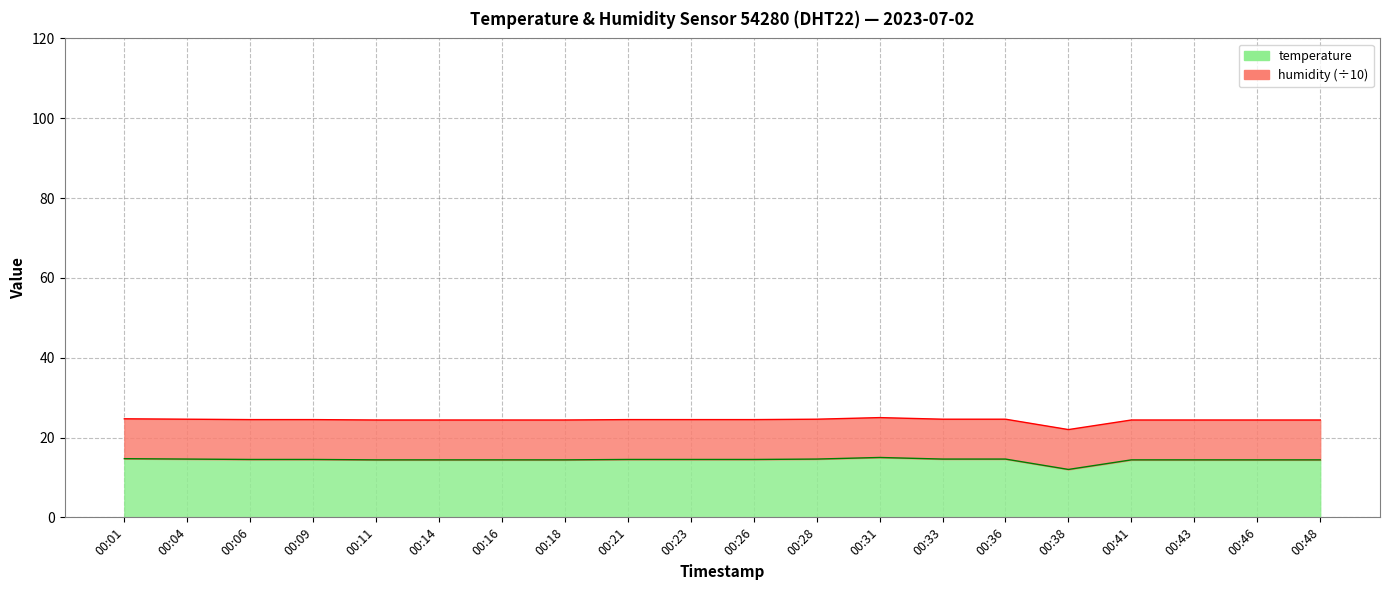

How many points are lower than both their immediate neighbors (excluding endpoints)?

1